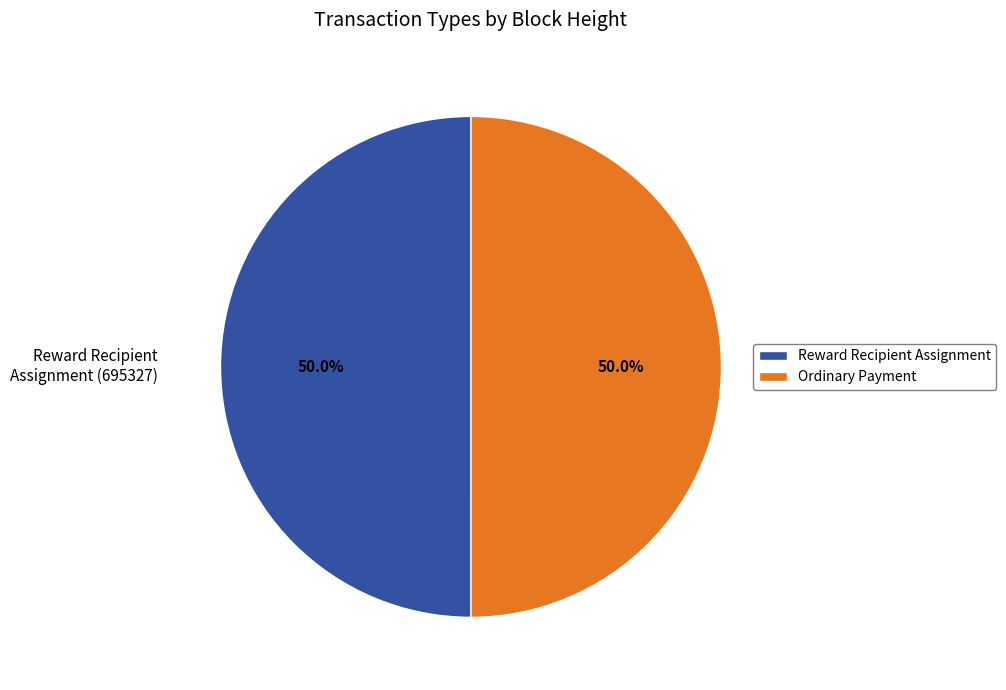

How much of the chart is everything except Ordinary Payment?

50.0%